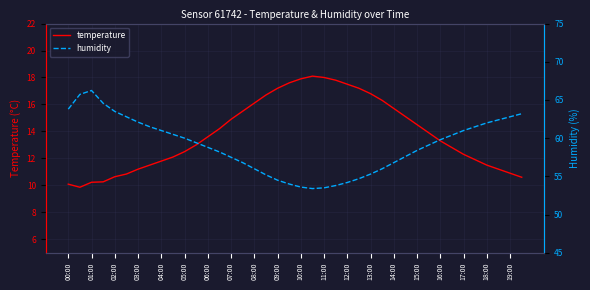

True or false: temperature and humidity cross at least once.

False